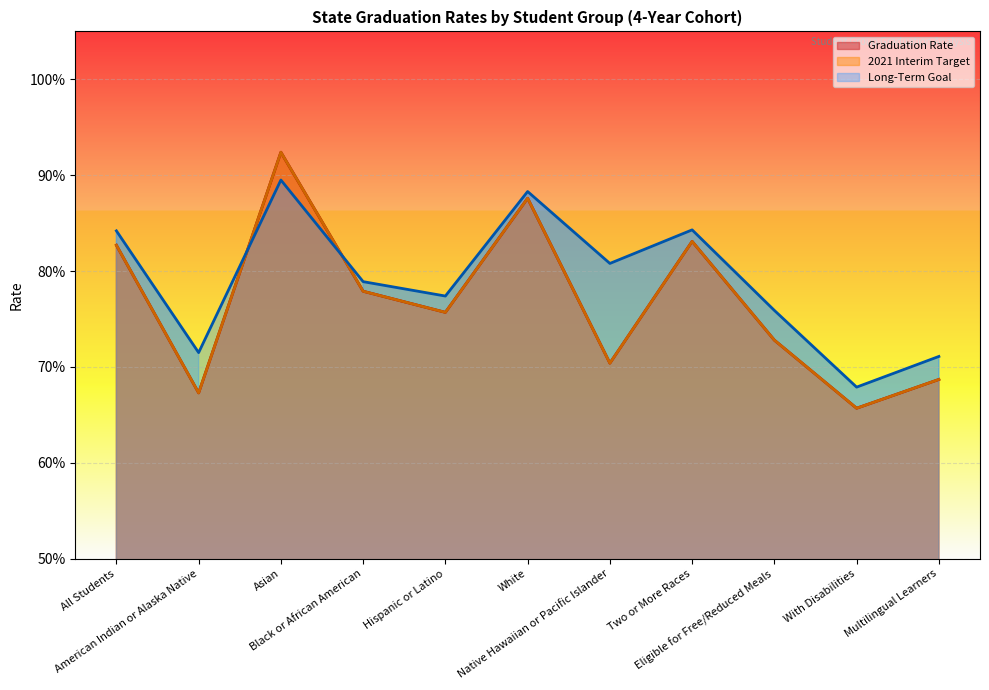

The 2021 Interim Target series shows 0.7 at American Indian or Alaska Native. True or false?

True